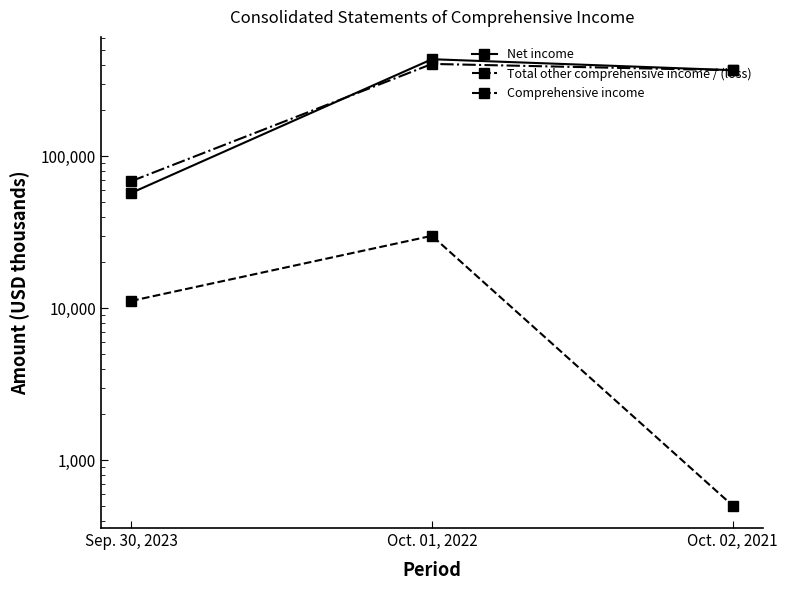

What is the sum of all Net income values?

857854